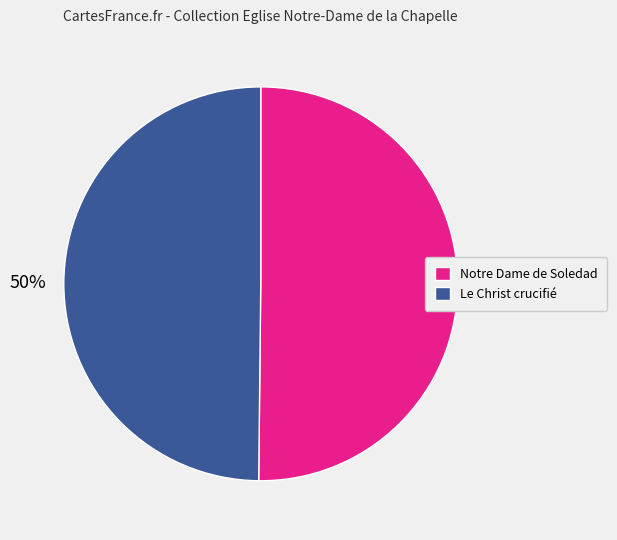

To the nearest percent, what portion does Le Christ crucifié represent?

50%